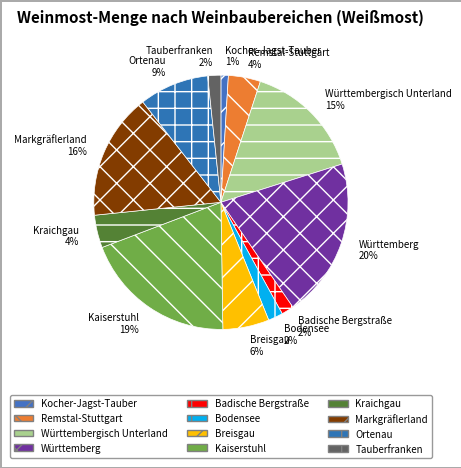

The Kocher-Jagst-Tauber slice represents 1% of the pie. True or false?

True